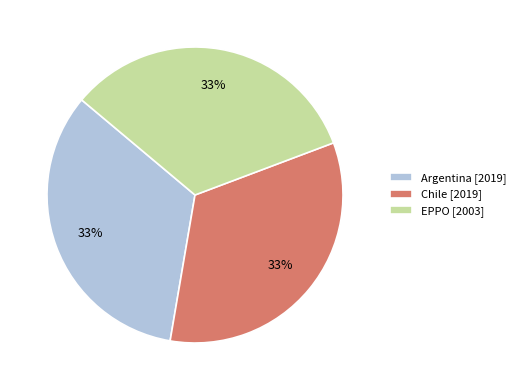

Approximately how many times larger is the value at EPPO [2003] compared to Chile [2019]?

1.0